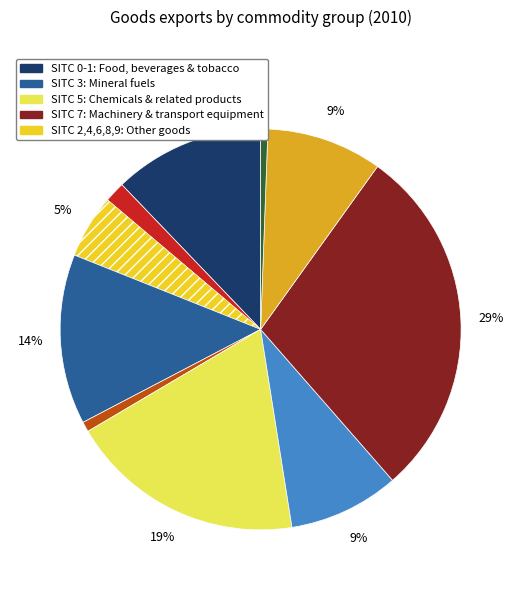

Is there a majority slice in this chart?

No